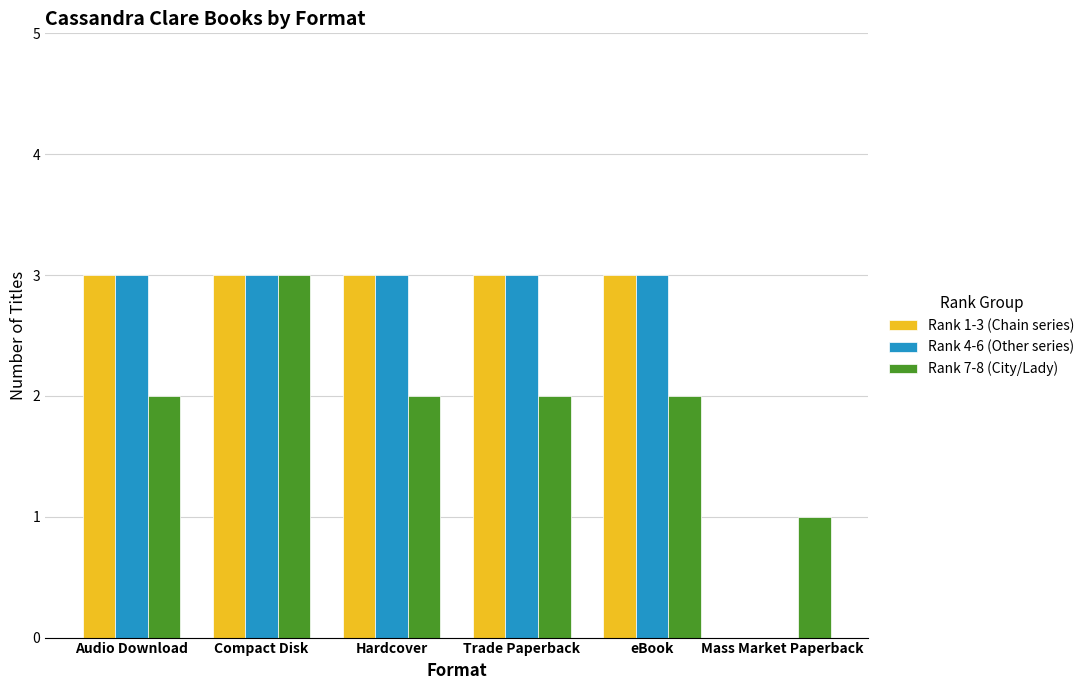

The Rank 1-3 (Chain series) series shows 5 at Hardcover. True or false?

False